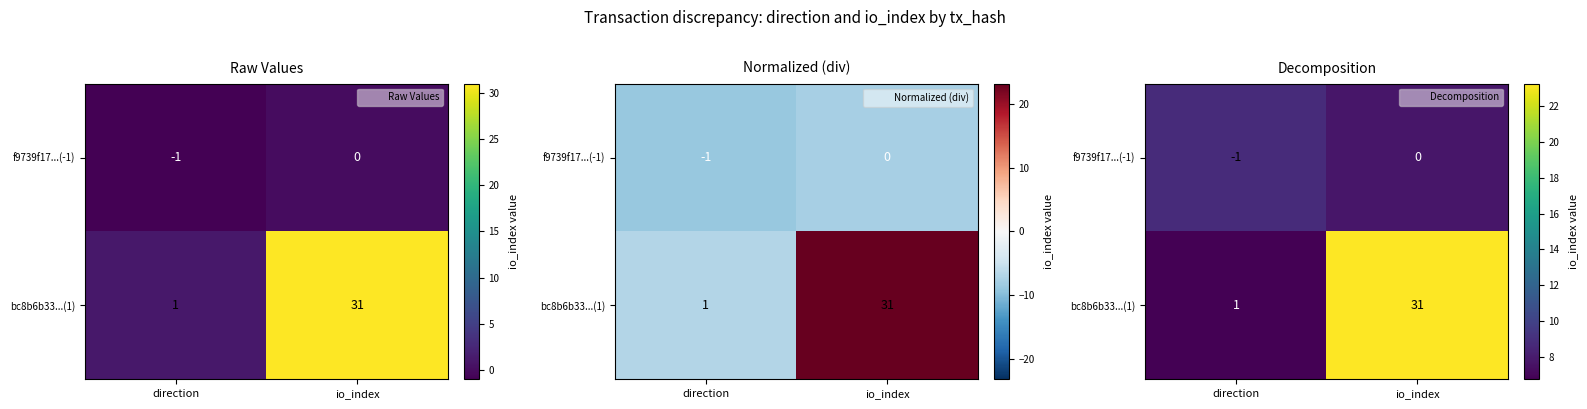

How many data points in bc8b6b33...(1) are above 23?

1